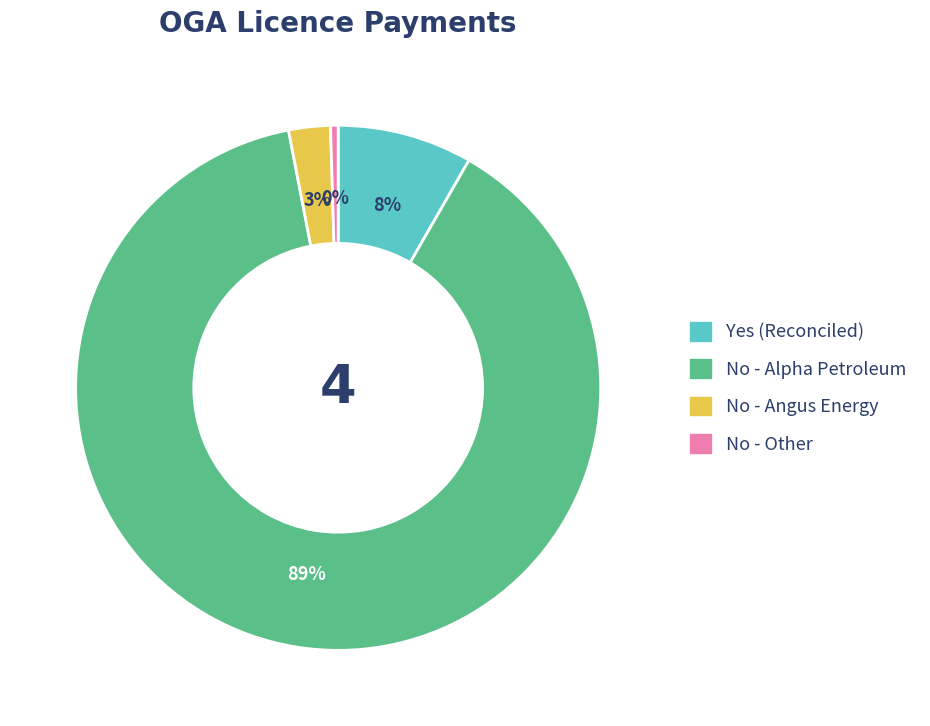

To the nearest percent, what is the average slice percentage?

25%